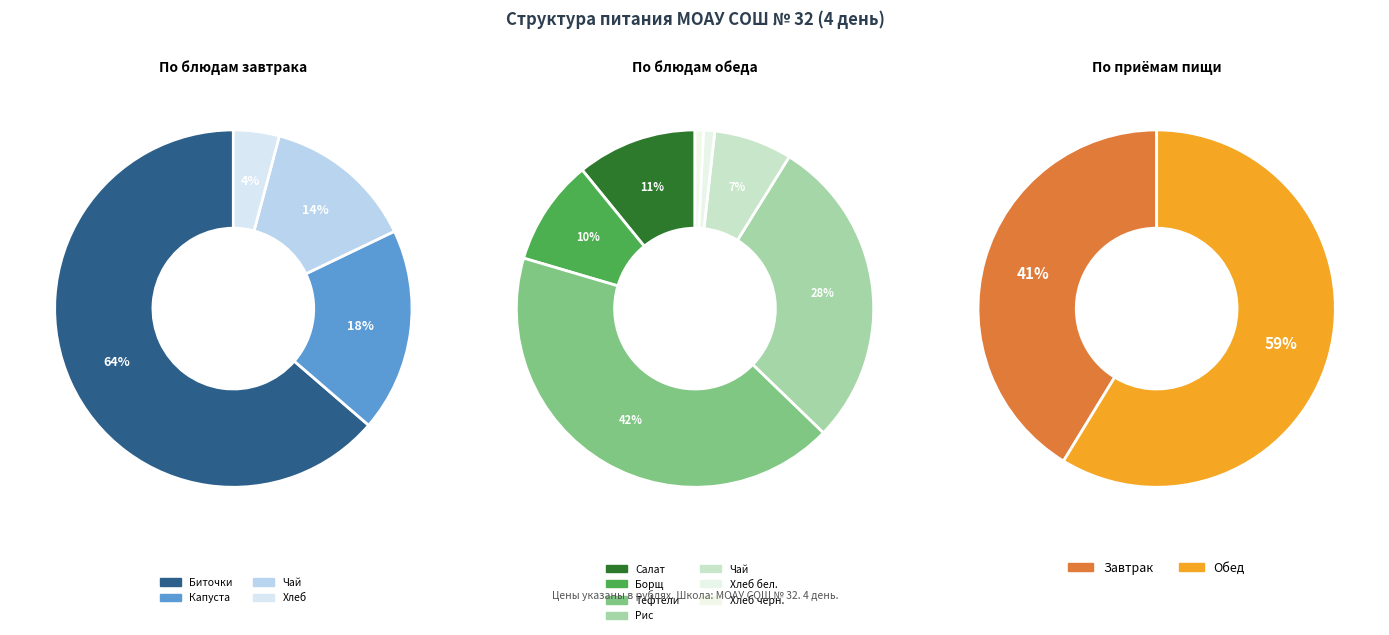

True or false: Обед (Итого) accounts for 59% of the total.

True